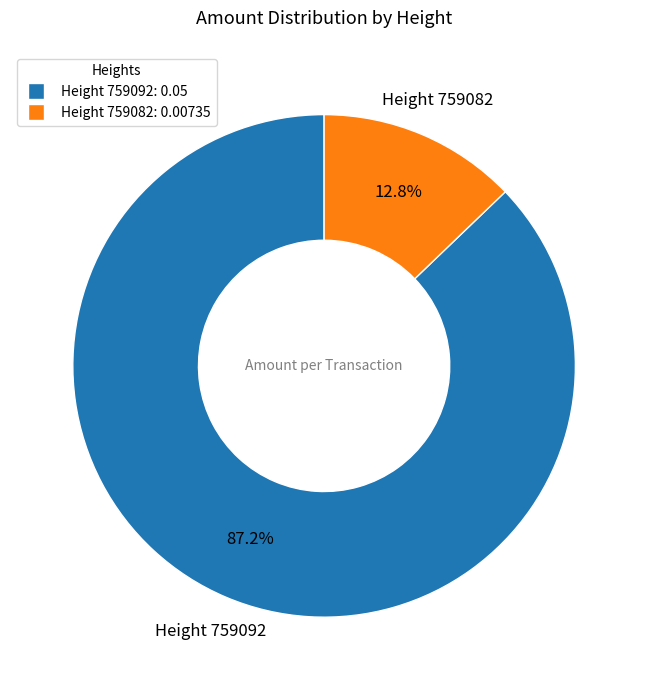

Count the number of slices in the pie.

2